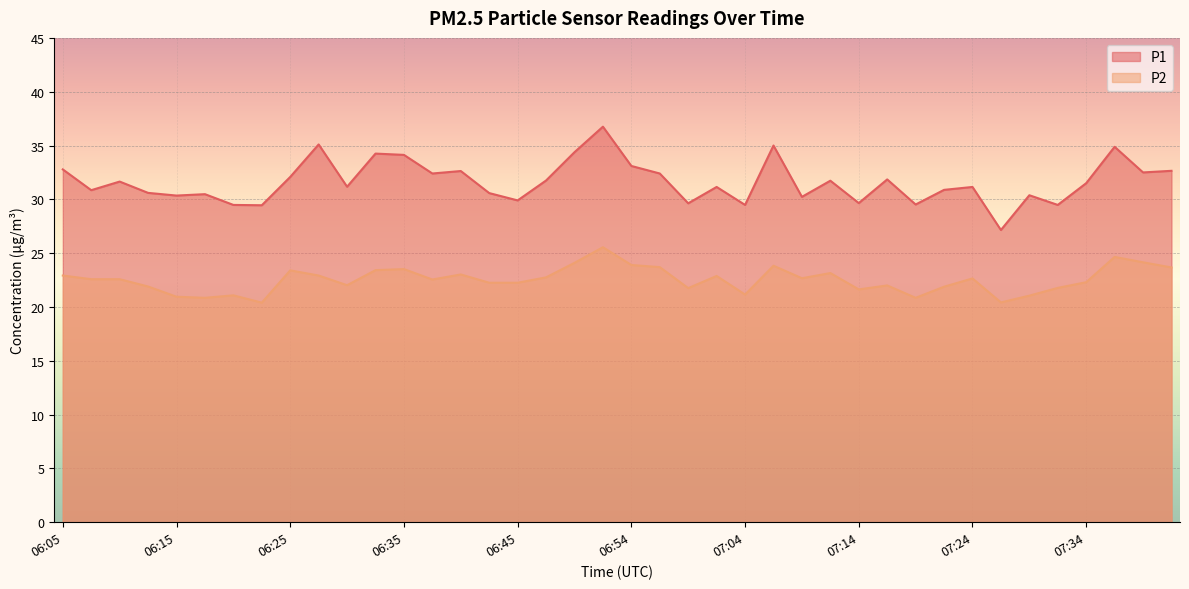

How many lines are shown in the chart?

2